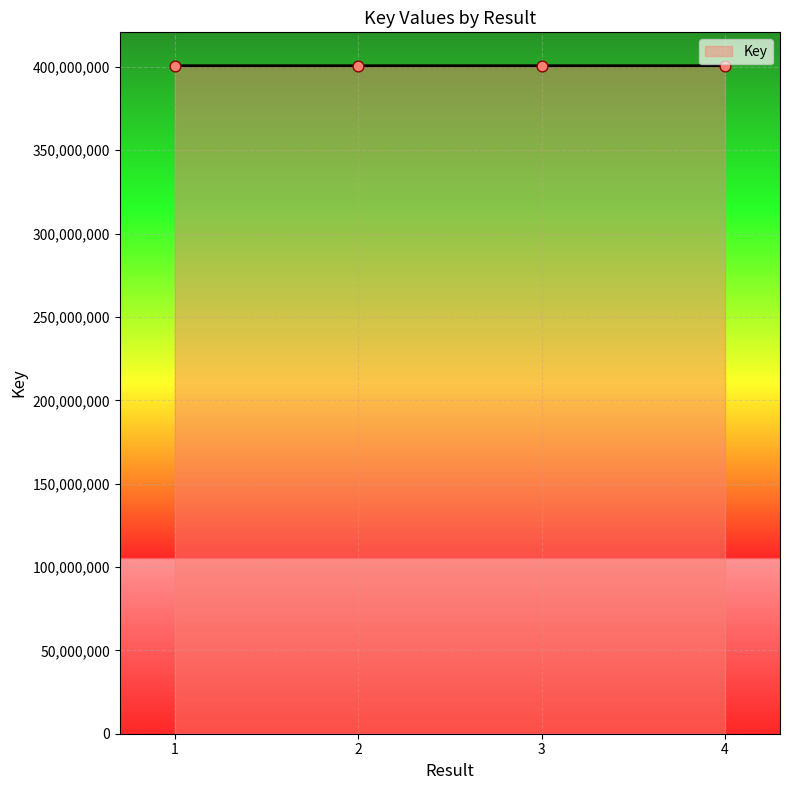

What is the ratio of the value at 3 to the value at 2?

1.0